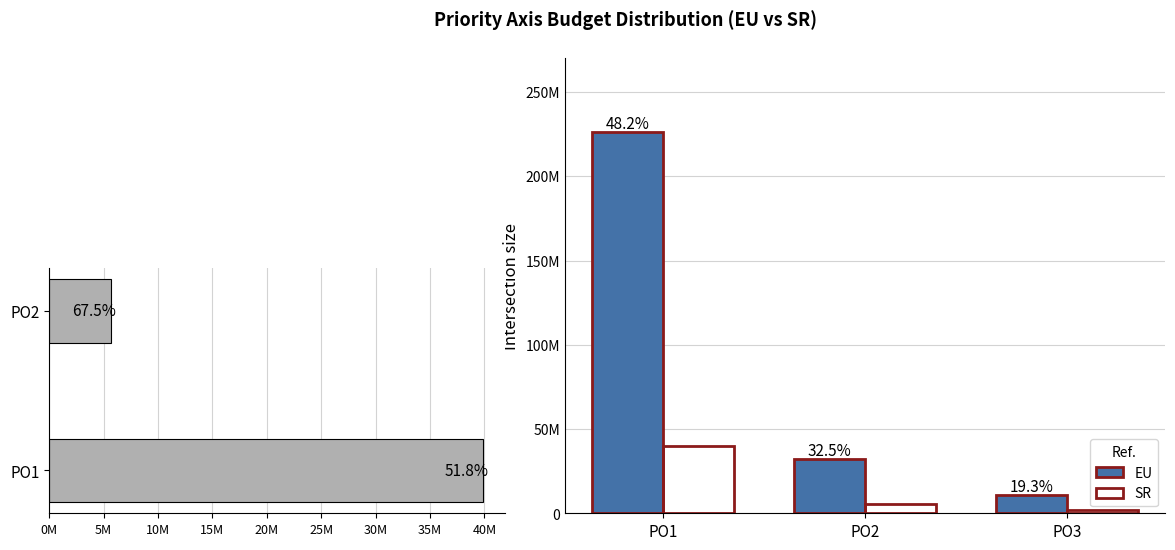

Reading left to right, extract all data points from this chart.

EU: 226149508	32082372	10753711
SR: 39908737	5661596	1897714